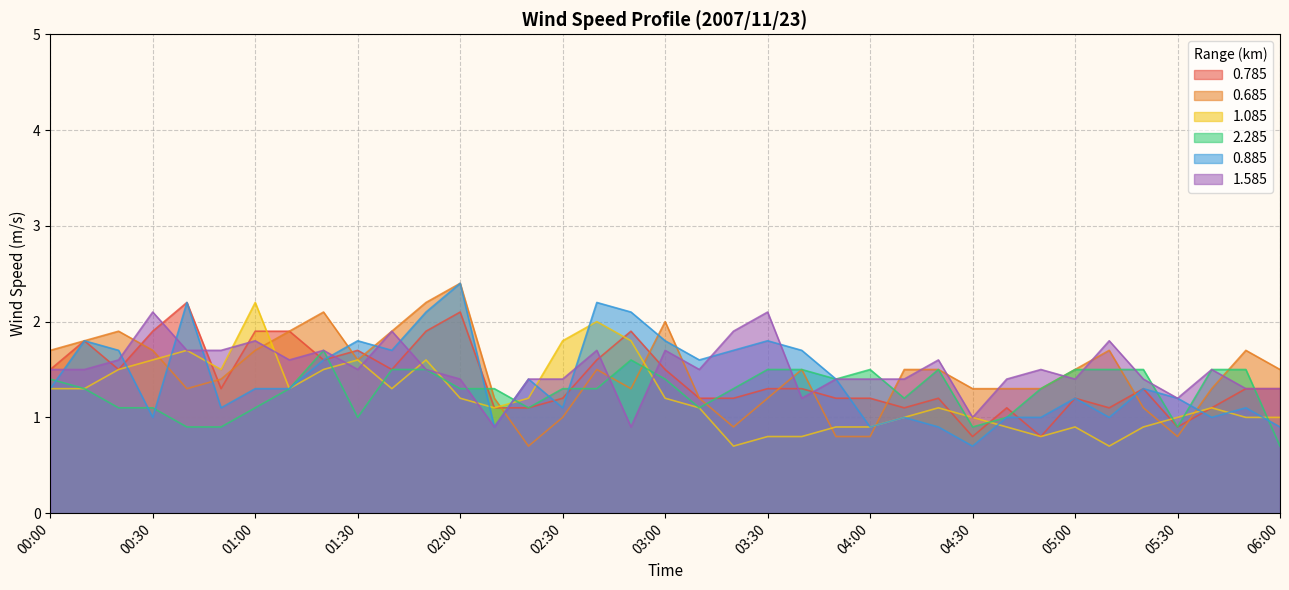

What is the total value across all series at 05:30?

6.0